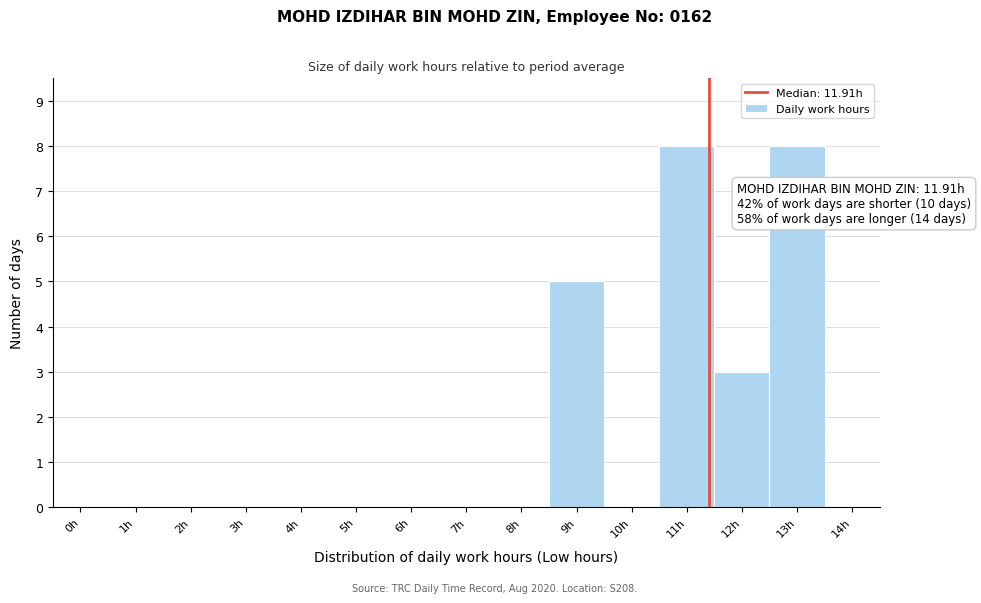

Reading left to right, list all the values displayed in this chart.

0h=0	1h=0	2h=0	3h=0	4h=0	5h=0	6h=0	7h=0	8h=0	9h=5	10h=0	11h=8	12h=3	13h=8	14h=0